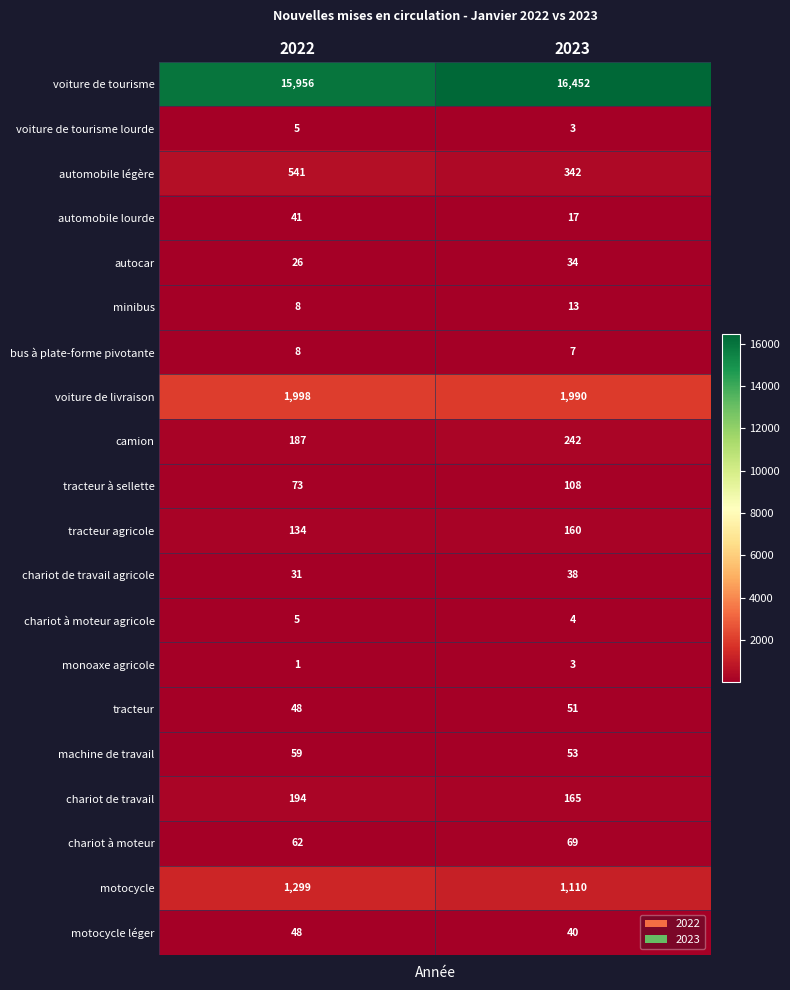

Which category has the lowest value in the autocar series?

2022